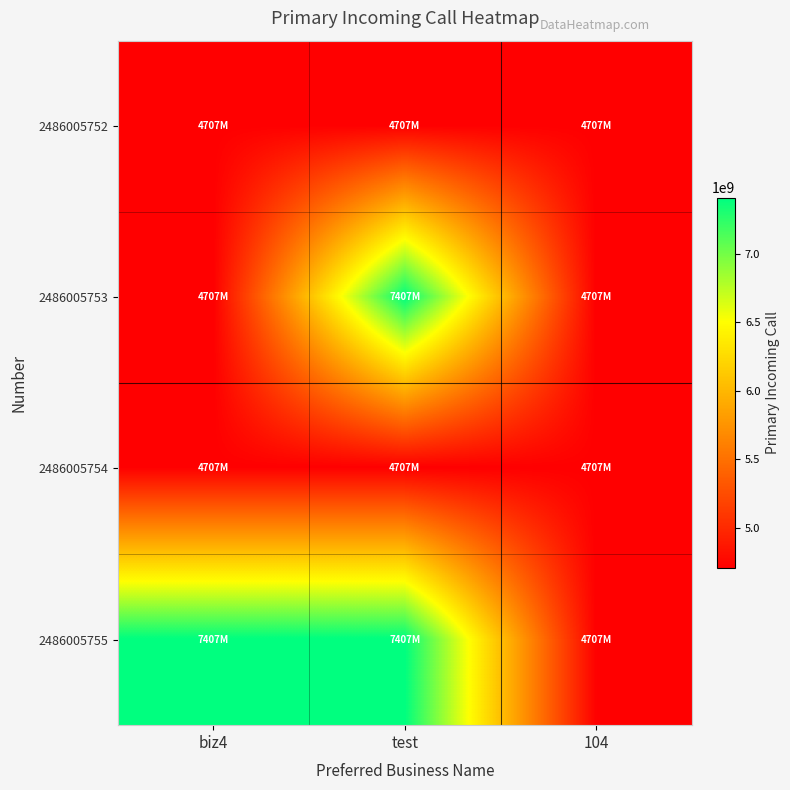

Reading right to left, list all the values displayed in this chart.

2486005752: 104=4707775001	test=4707775008	biz4=4707775012
2486005753: 104=4707775001	test=7407775001	biz4=4707775011
2486005754: 104=4707775001	test=4707775008	biz4=4707775008
2486005755: 104=4707775001	test=7407775001	biz4=7407775001